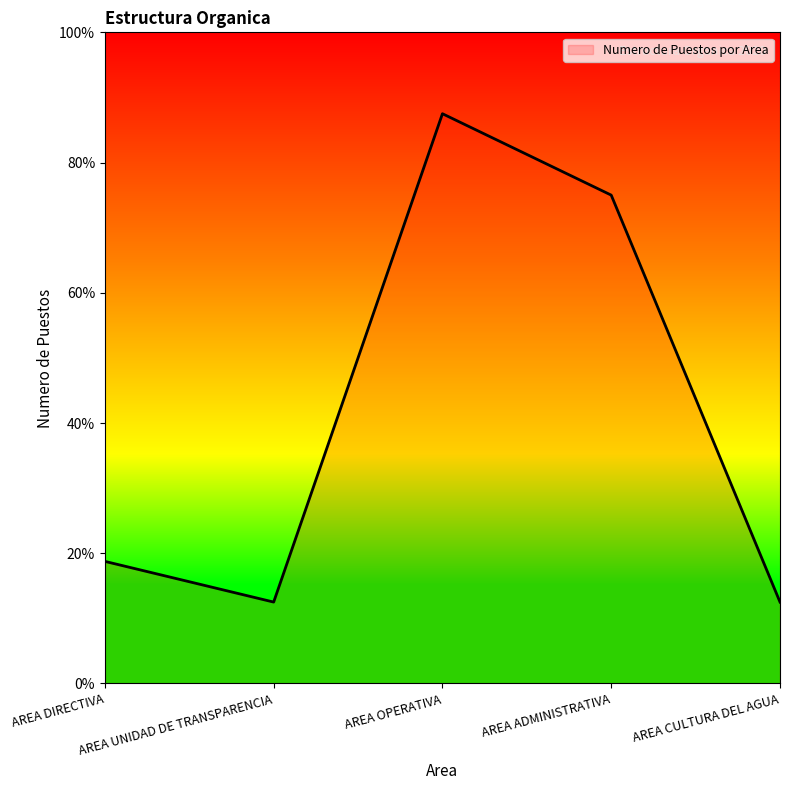

Which has a higher value, AREA CULTURA DEL AGUA or AREA DIRECTIVA?

AREA DIRECTIVA